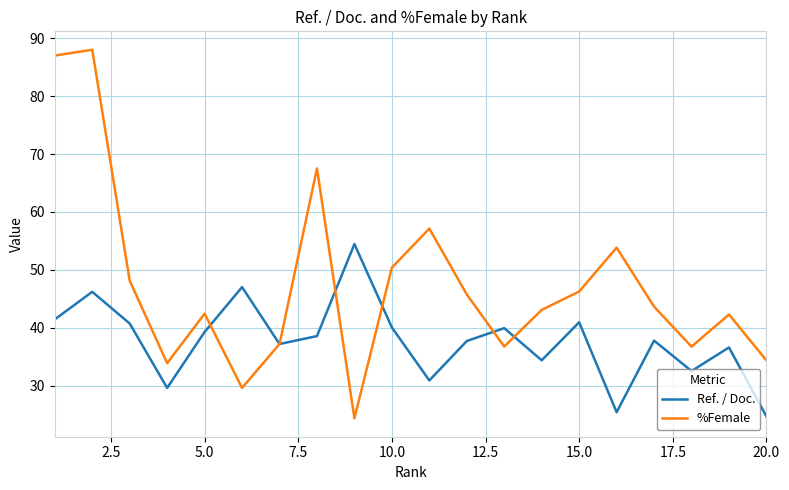

List the series in order of their overall mean, lowest first.

Ref. / Doc., %Female